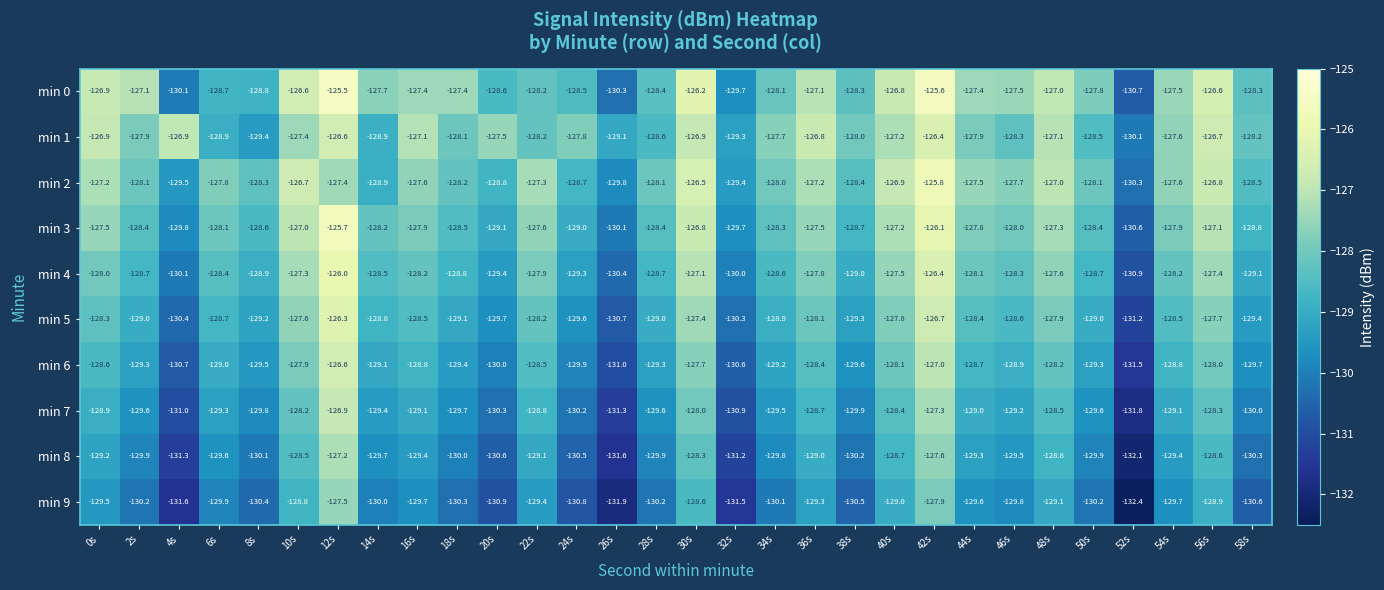

What is the sum of the min 2 values at 44s and 16s?

-255.1